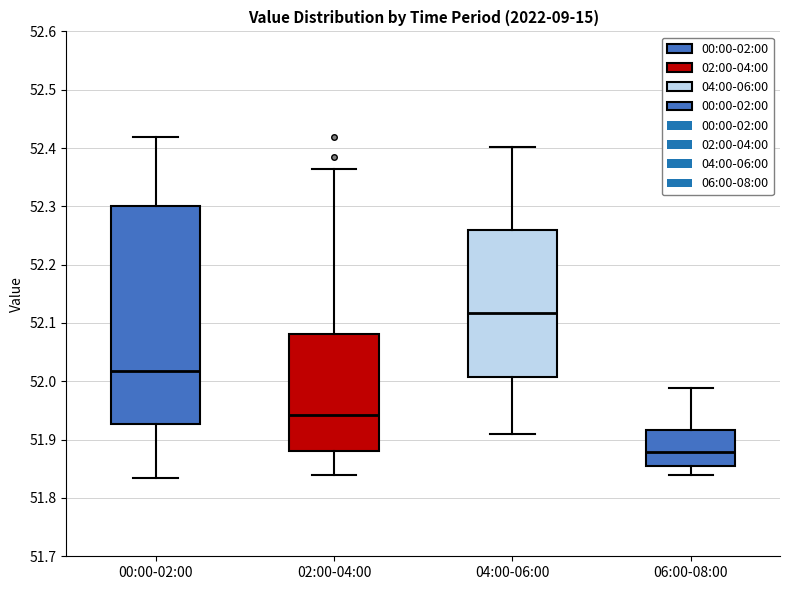

Where does the upper whisker of the box for 04:00-06:00 end on the y-axis? The values are not printed on the chart, so give them approximately, as read against the axis.

52.40